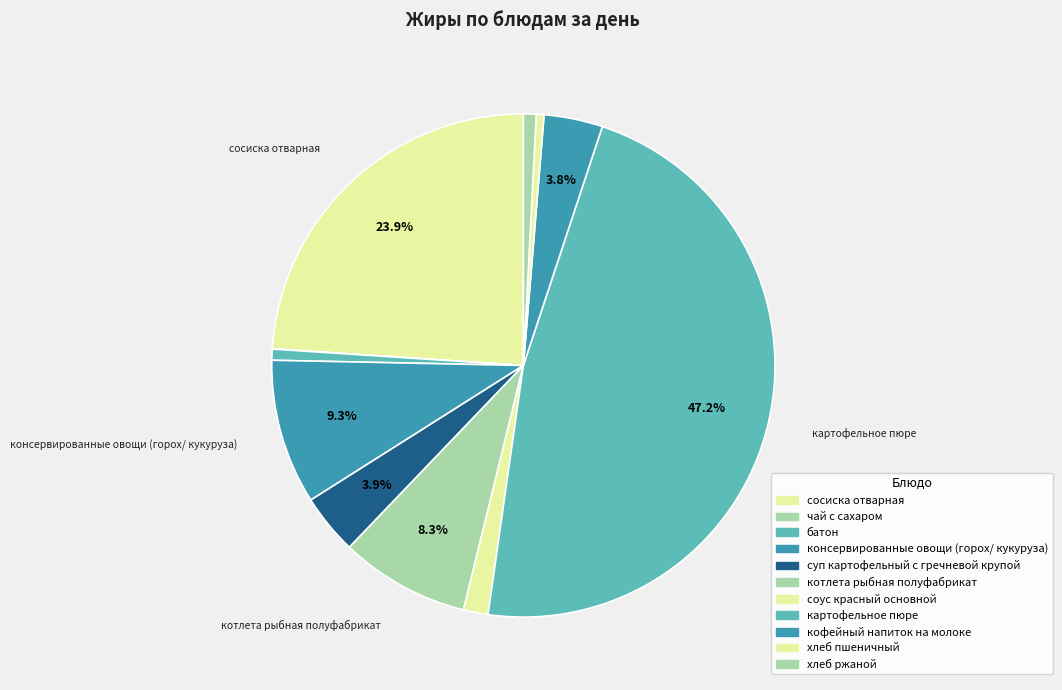

Which category has the biggest portion of the pie?

картофельное пюре